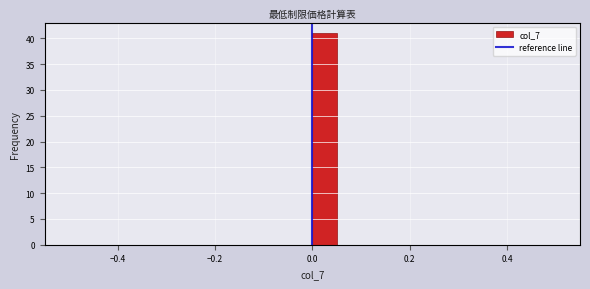

Read against the x-axis, roughly where is the centre of the tallest bar?

0.02